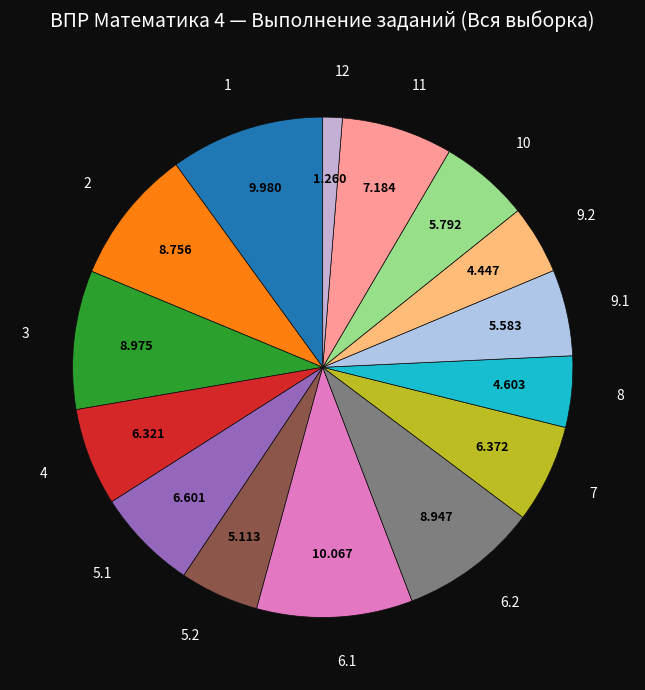

What is the smallest slice in the pie chart?

12